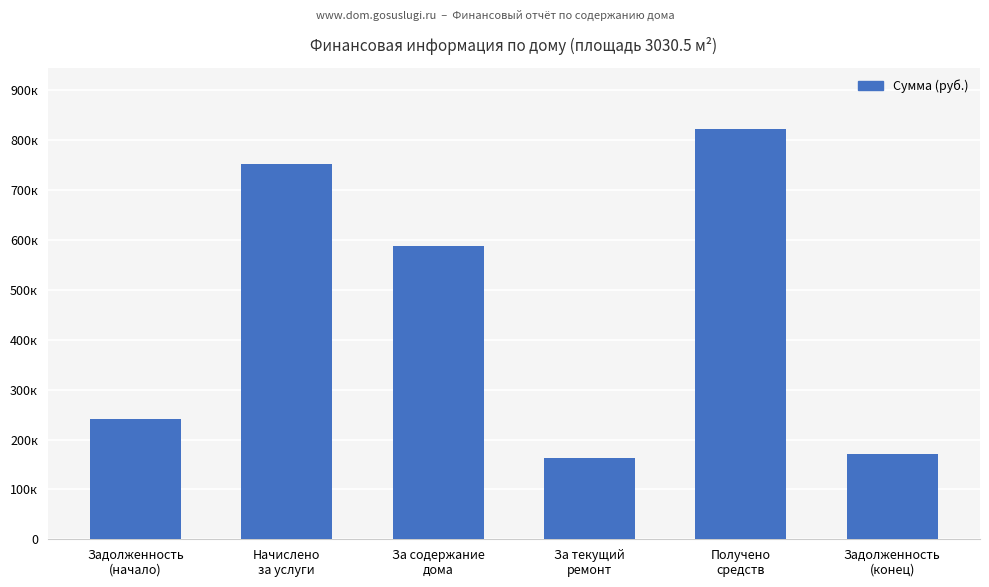

What is the maximum value shown in the chart?

822030.2